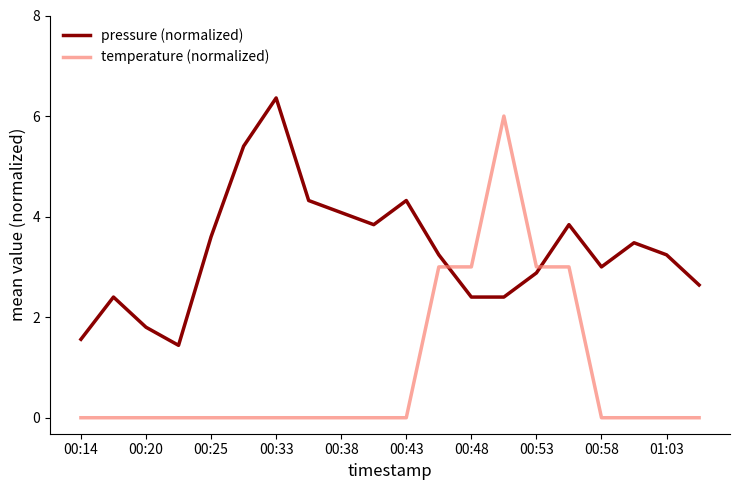

What are all the series names shown in the legend?

pressure (normalized), temperature (normalized)